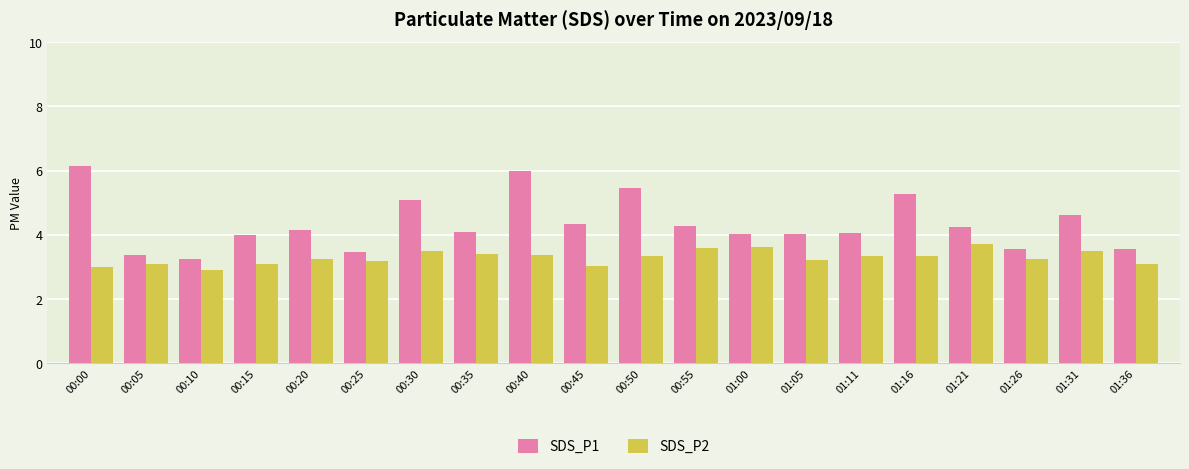

Rank the series by their average value, from highest to lowest.

SDS_P1, SDS_P2